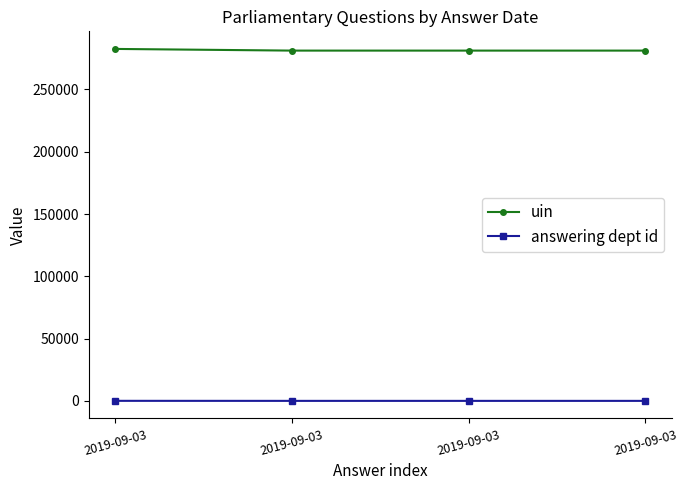

What is the total value across all series at 2019-09-03?

282555